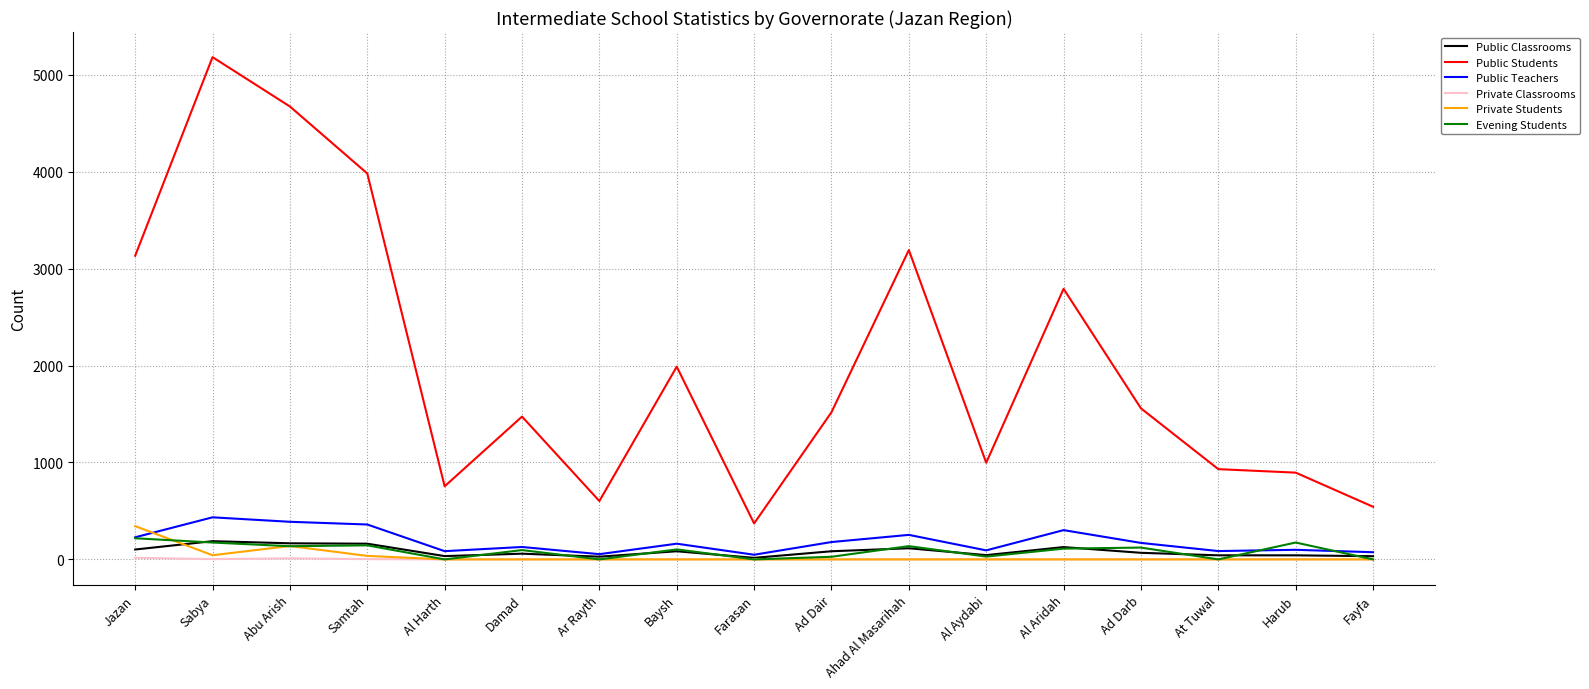

True or false: Public Classrooms has more than 1 interior local peaks.

True